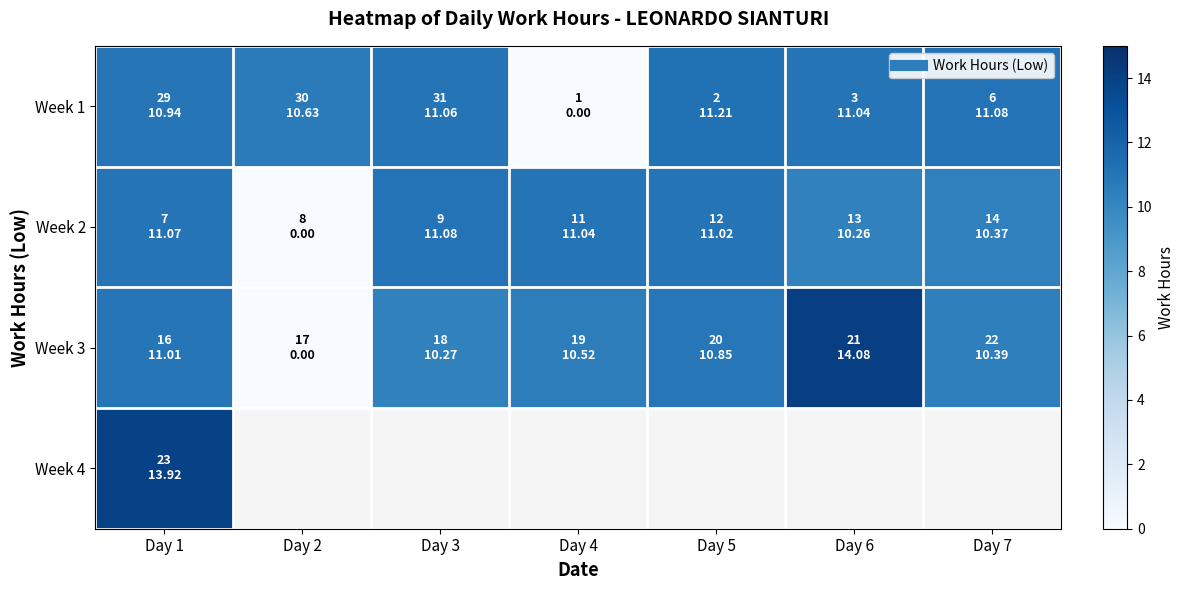

How many series are shown in this chart?

4